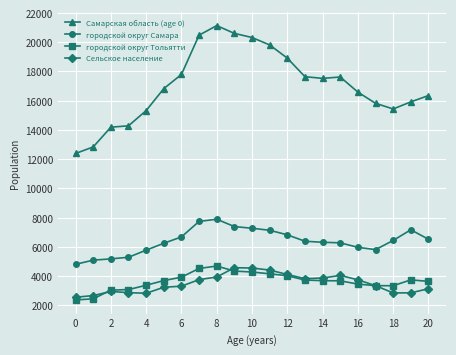

Which series has the largest range (max minus min)?

Самарская область (age 0)